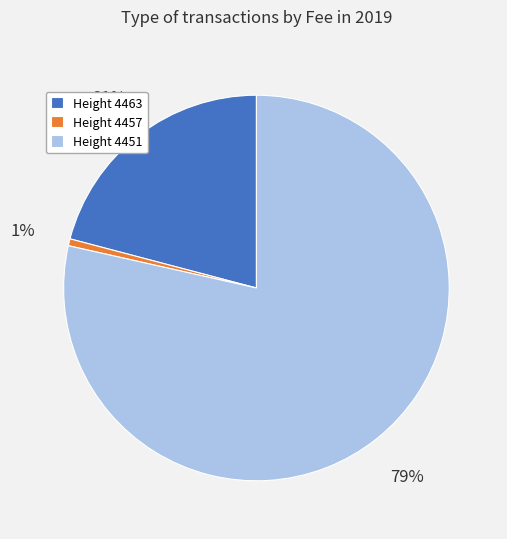

What is the smallest slice in the pie chart?

Height 4457